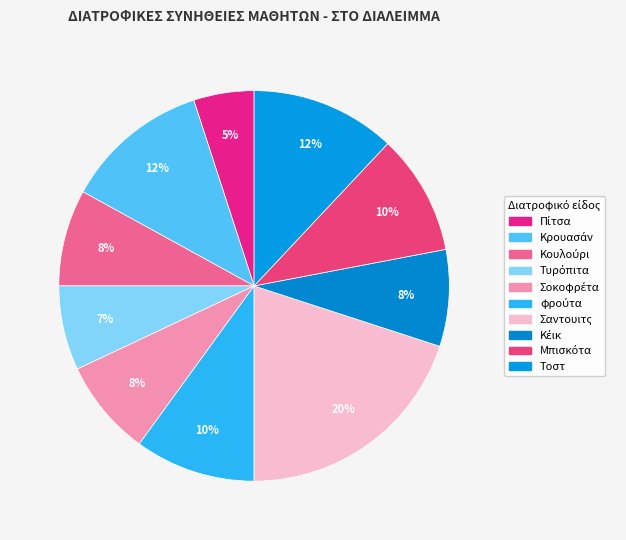

Does Πίτσα account for over 50% of the chart?

No